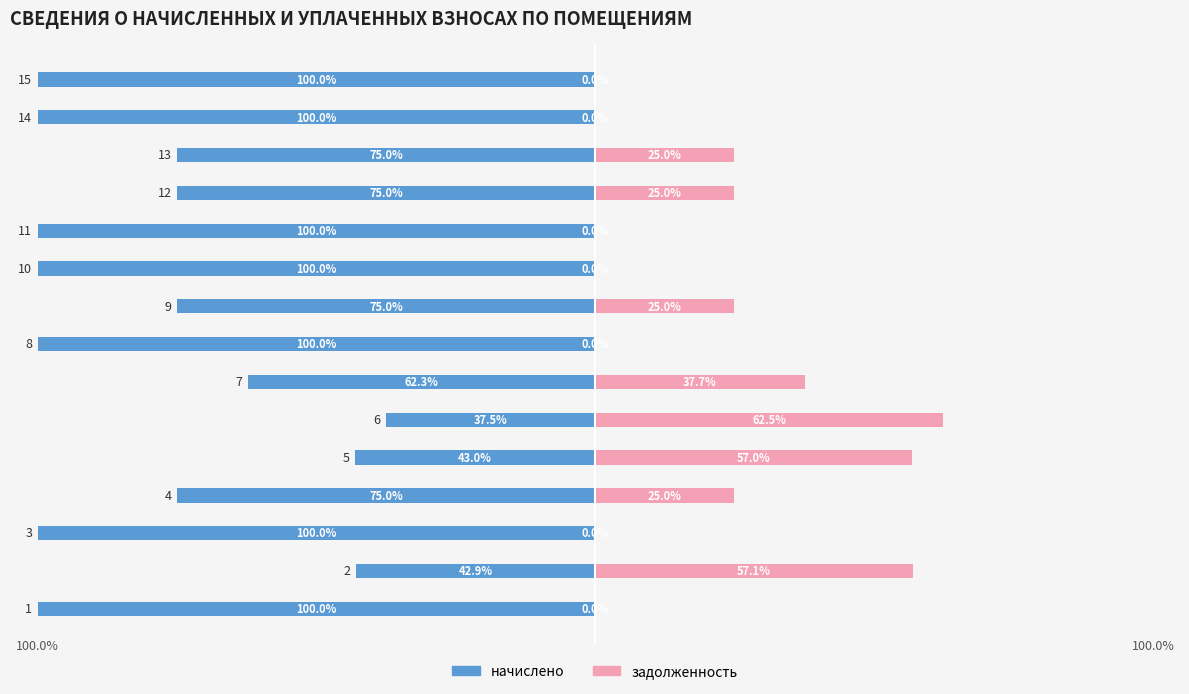

What is the average value of the начислено series?

-79.0